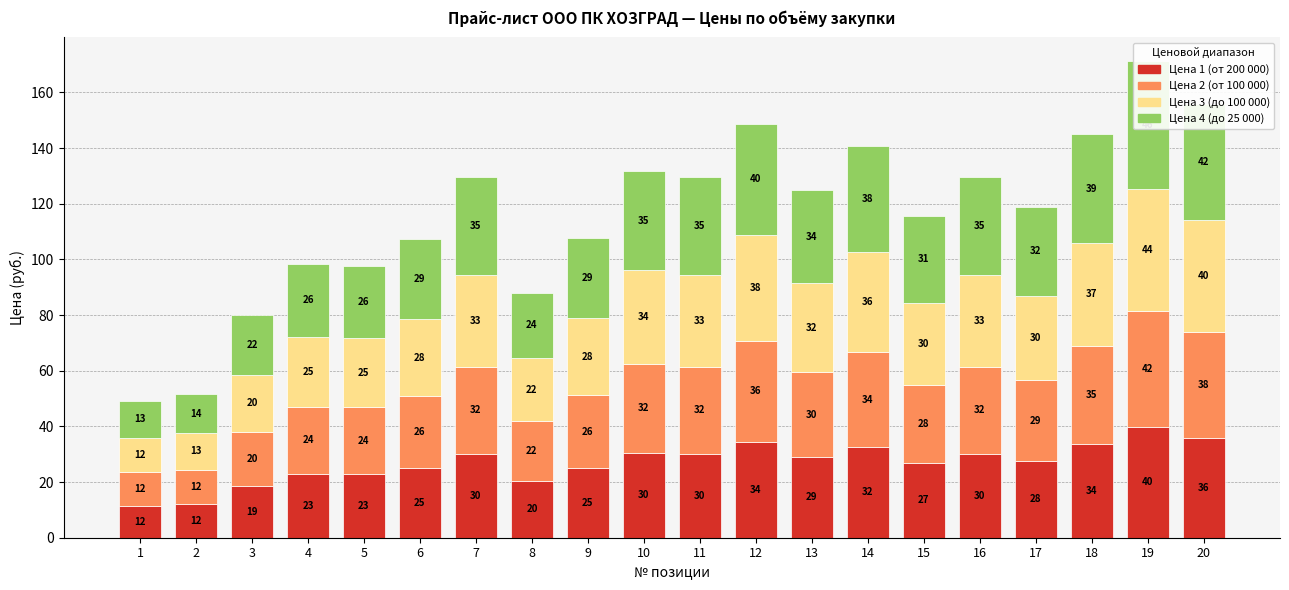

How many groups of bars are there?

20